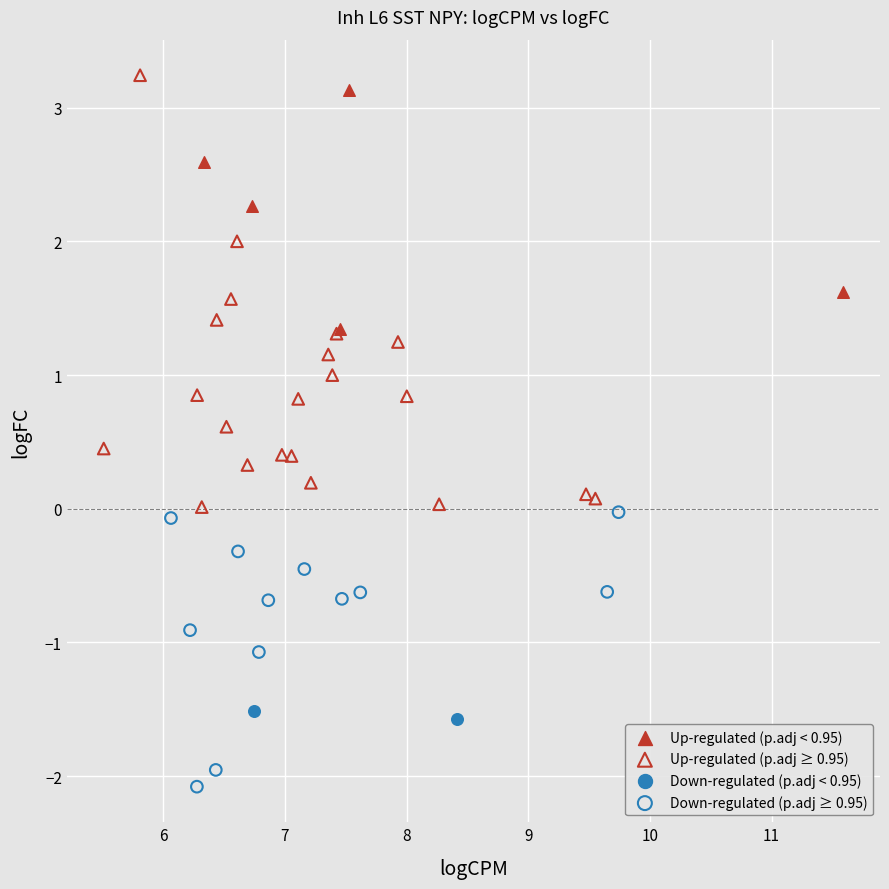

What are all the series names shown in the legend?

Up-regulated (p.adj < 0.95), Up-regulated (p.adj ≥ 0.95), Down-regulated (p.adj < 0.95), Down-regulated (p.adj ≥ 0.95)